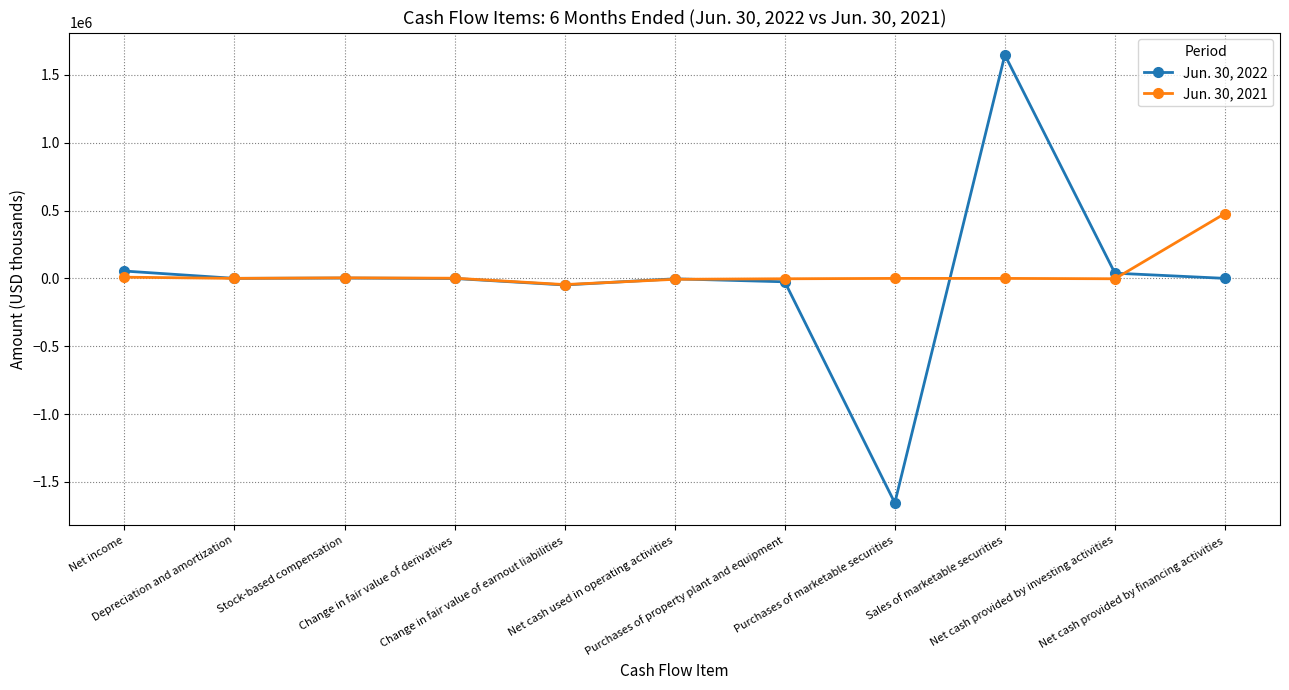

What is the minimum value shown in the chart?

-1655200